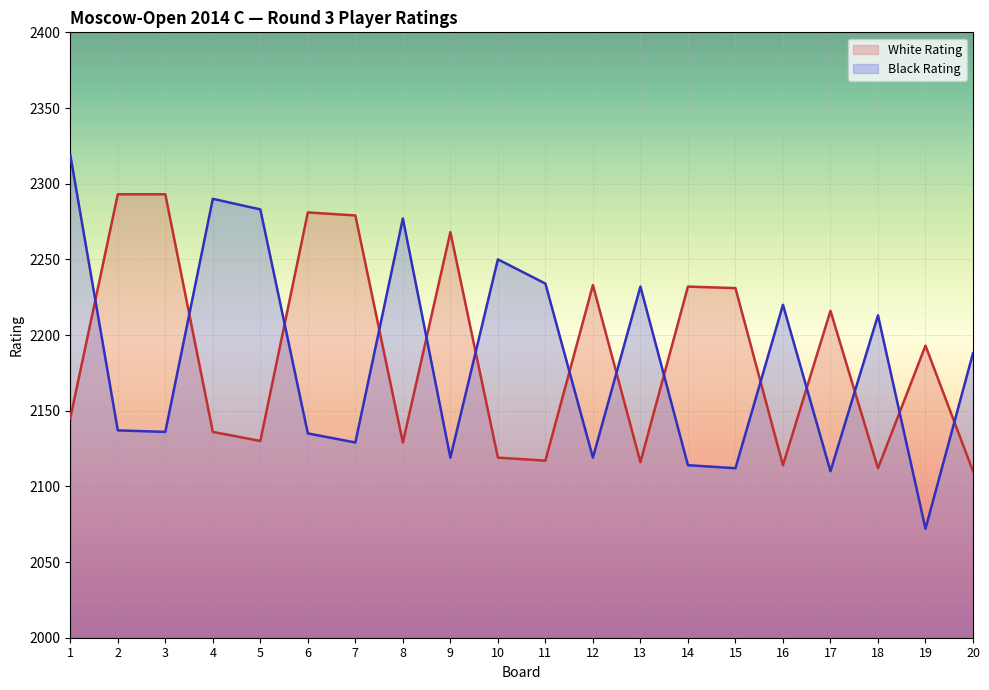

How many interior local peaks does the White Rating series have?

6